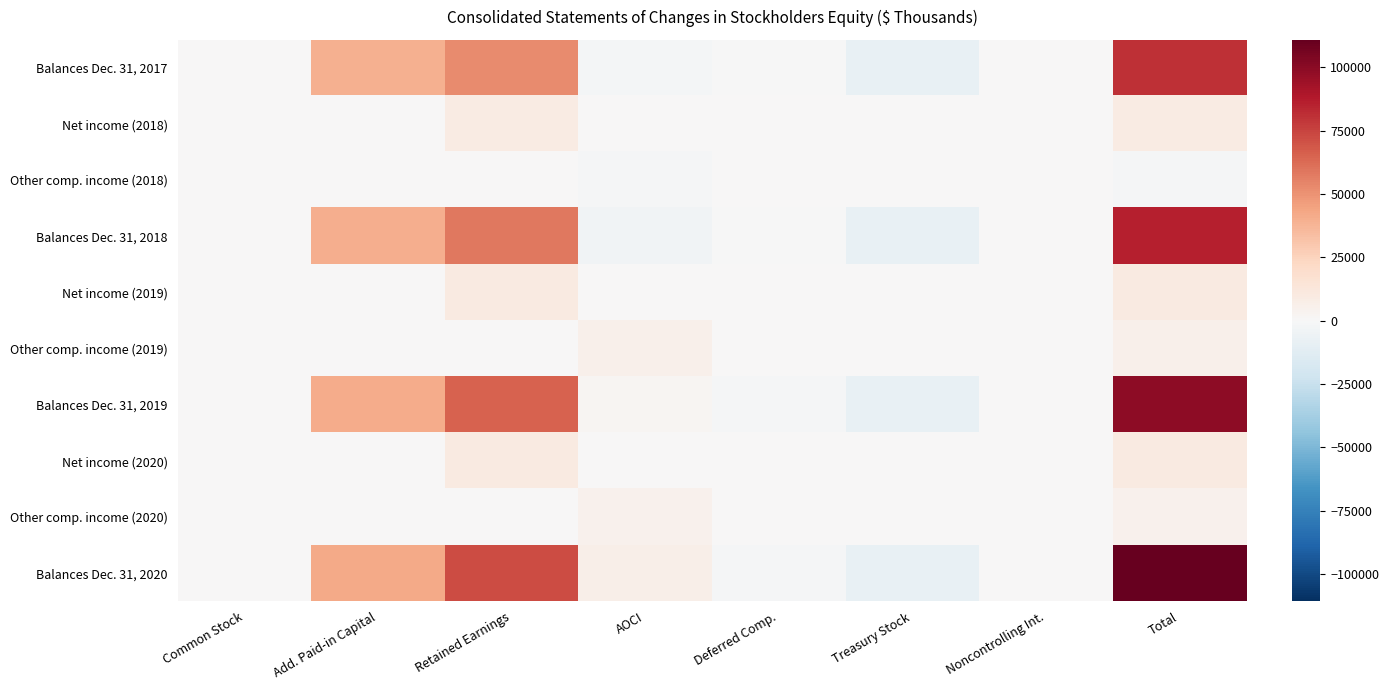

Reading left to right, transcribe all the data shown in this chart.

Balances Dec. 31, 2017: Common Stock=38	Add. Paid-in Capital=39515	Retained Earnings=51972	AOCI=-2060	Deferred Comp.=-212	Treasury Stock=-8315	Noncontrolling Int.=112	Total=81050
Net income (2018): Common Stock=0	Add. Paid-in Capital=0	Retained Earnings=9253	AOCI=0	Deferred Comp.=0	Treasury Stock=0	Noncontrolling Int.=13	Total=9266
Other comp. income (2018): Common Stock=0	Add. Paid-in Capital=0	Retained Earnings=0	AOCI=-1417	Deferred Comp.=0	Treasury Stock=0	Noncontrolling Int.=0	Total=-1417
Balances Dec. 31, 2018: Common Stock=38	Add. Paid-in Capital=40215	Retained Earnings=58137	AOCI=-3477	Deferred Comp.=-720	Treasury Stock=-8349	Noncontrolling Int.=112	Total=85956
Net income (2019): Common Stock=0	Add. Paid-in Capital=0	Retained Earnings=10325	AOCI=0	Deferred Comp.=0	Treasury Stock=0	Noncontrolling Int.=13	Total=10338
Other comp. income (2019): Common Stock=0	Add. Paid-in Capital=0	Retained Earnings=0	AOCI=5619	Deferred Comp.=0	Treasury Stock=0	Noncontrolling Int.=0	Total=5619
Balances Dec. 31, 2019: Common Stock=38	Add. Paid-in Capital=40723	Retained Earnings=65266	AOCI=2142	Deferred Comp.=-940	Treasury Stock=-8393	Noncontrolling Int.=112	Total=98948
Net income (2020): Common Stock=0	Add. Paid-in Capital=0	Retained Earnings=10131	AOCI=0	Deferred Comp.=0	Treasury Stock=0	Noncontrolling Int.=13	Total=10144
Other comp. income (2020): Common Stock=0	Add. Paid-in Capital=0	Retained Earnings=0	AOCI=4680	Deferred Comp.=0	Treasury Stock=0	Noncontrolling Int.=0	Total=4680
Balances Dec. 31, 2020: Common Stock=38	Add. Paid-in Capital=41684	Retained Earnings=72155	AOCI=6822	Deferred Comp.=-1520	Treasury Stock=-8540	Noncontrolling Int.=112	Total=110751